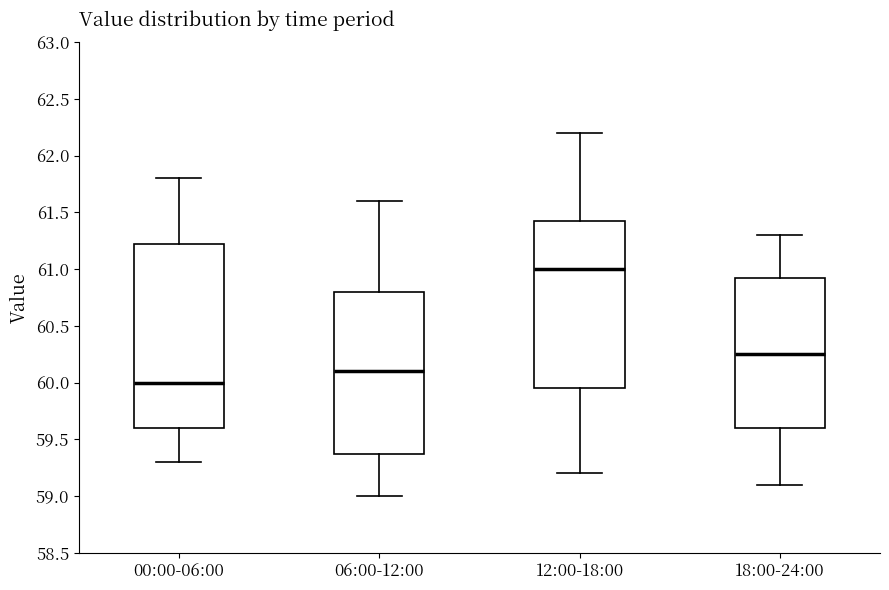

Reading left to right, transcribe this box plot: for each box, give where its median line is, the range the box spans, and where its two whiskers end, as read against the y-axis. The values are not printed on the chart, so give them approximately, as read against the axis.

00:00-06:00: median 60.00, box 59.60 to 61.25, whiskers 59.30 to 61.80
06:00-12:00: median 60.10, box 59.40 to 60.80, whiskers 59.00 to 61.60
12:00-18:00: median 61.00, box 59.95 to 61.45, whiskers 59.20 to 62.20
18:00-24:00: median 60.25, box 59.60 to 60.95, whiskers 59.10 to 61.30